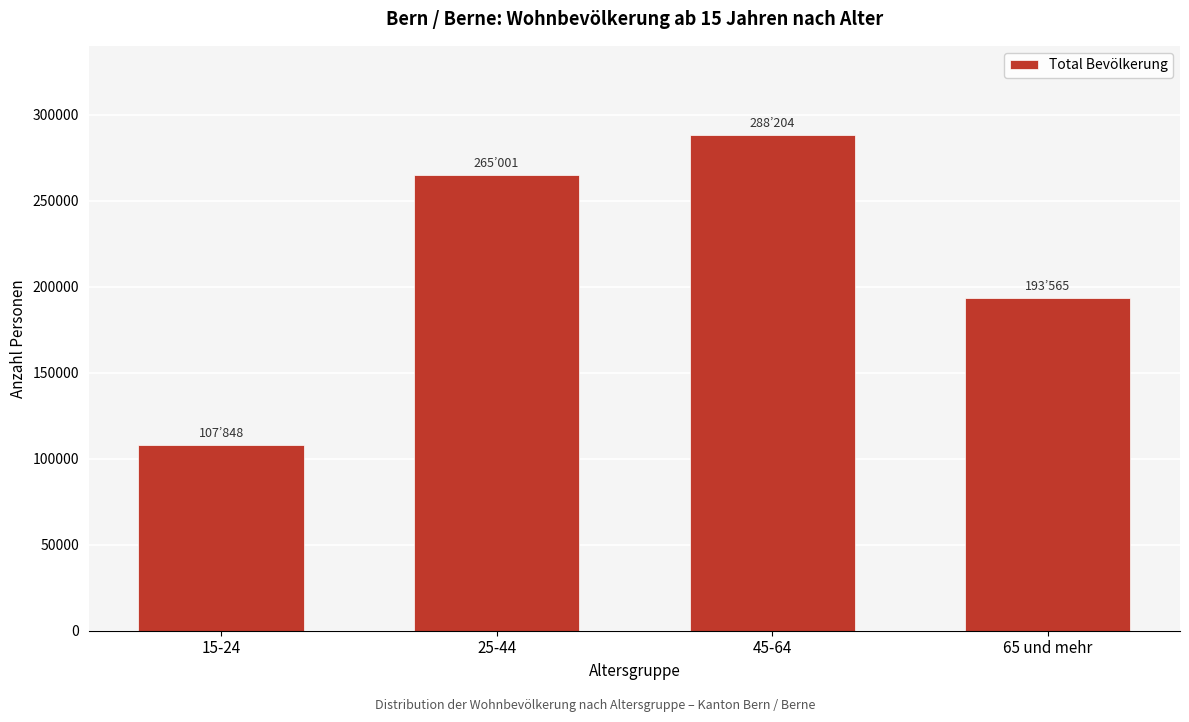

Reading left to right, transcribe all the data shown in this chart.

15-24=107848	25-44=265001	45-64=288204	65 und mehr=193565